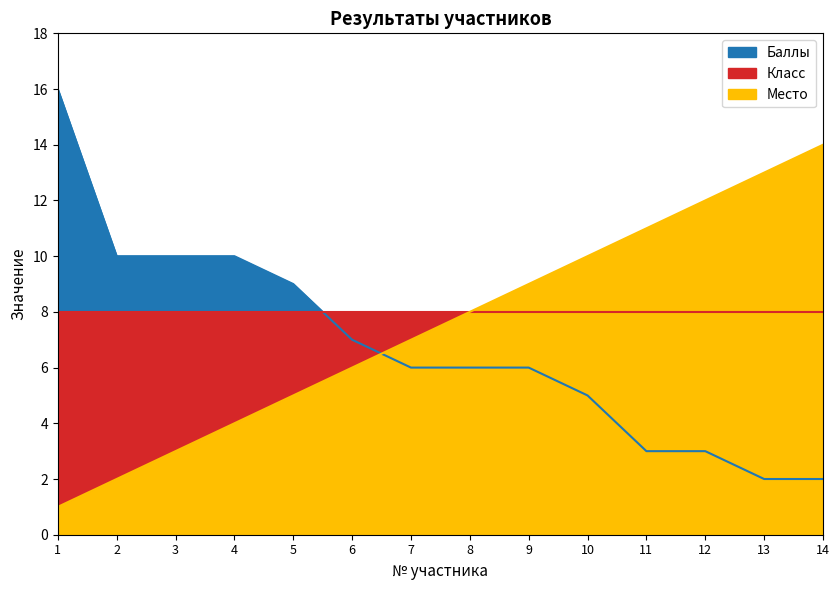

How many values in the Место series are below 8?

7